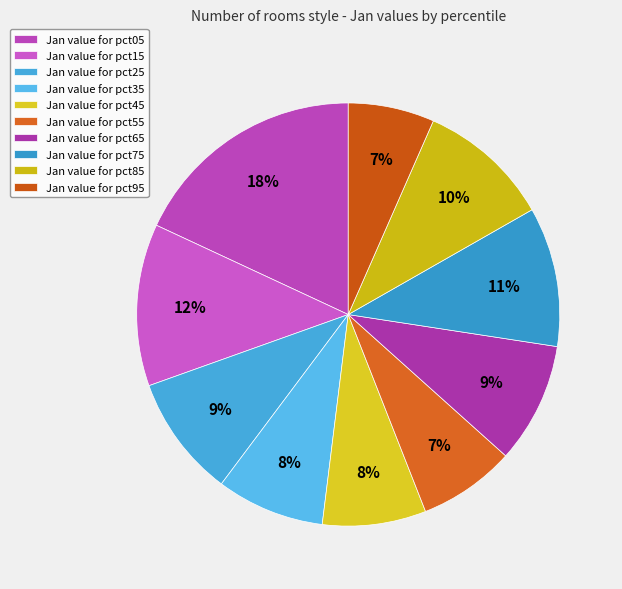

Rank the categories by value from highest to lowest.

pct05, pct15, pct75, pct85, pct25, pct65, pct35, pct45, pct55, pct95